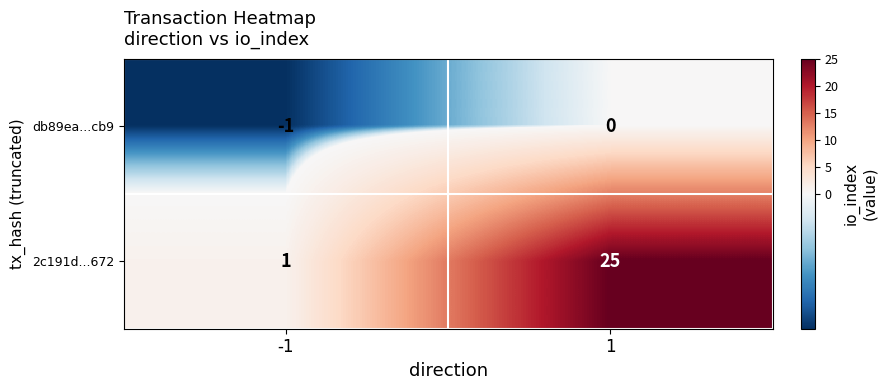

What is the difference between the 2c191d...672 values at 1 and -1?

24